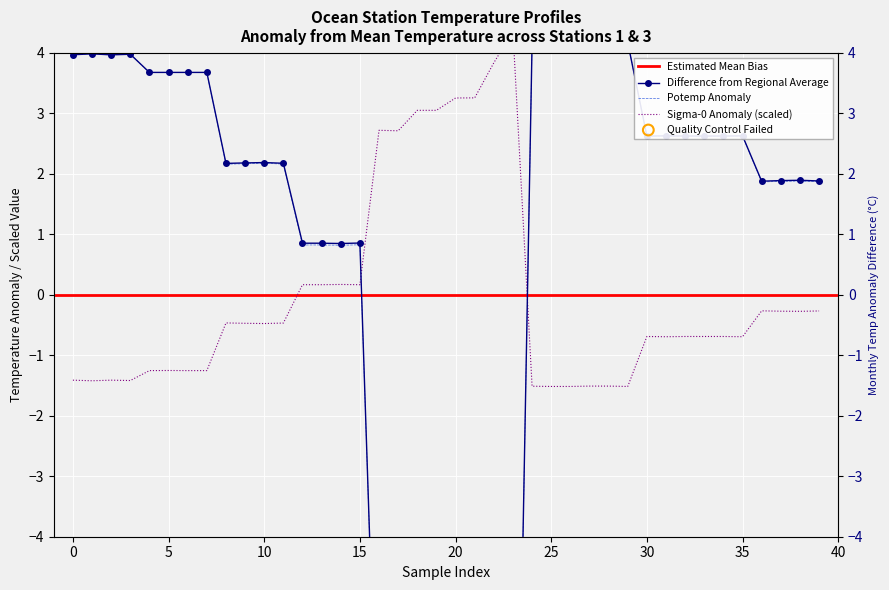

Which series has the largest total across all categories?

sigma_0